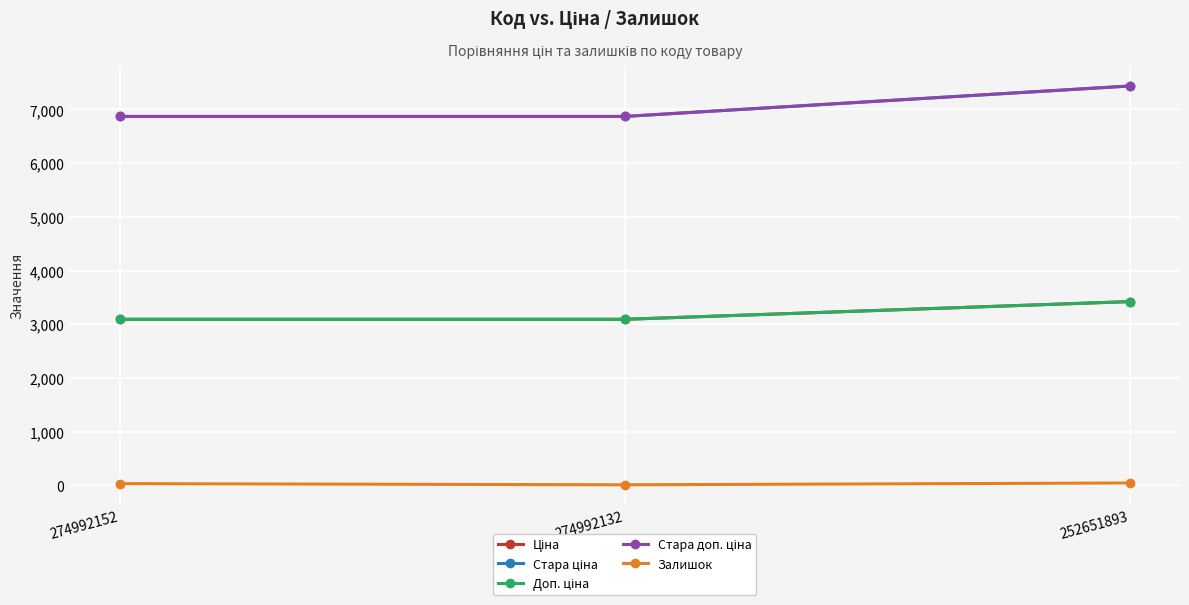

Count the number of data series in this chart.

5